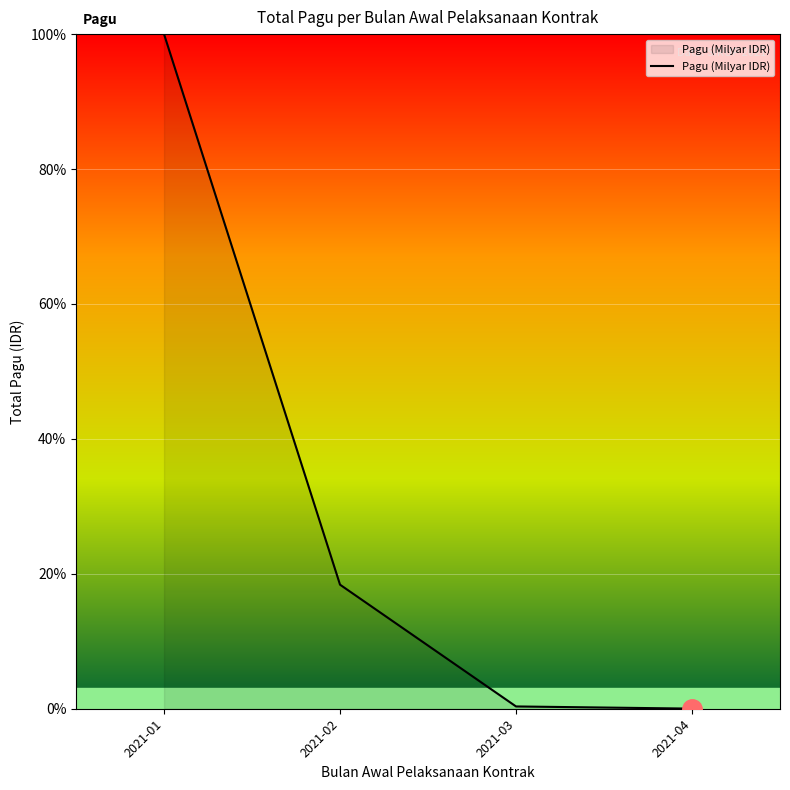

How many lines are shown in the chart?

1